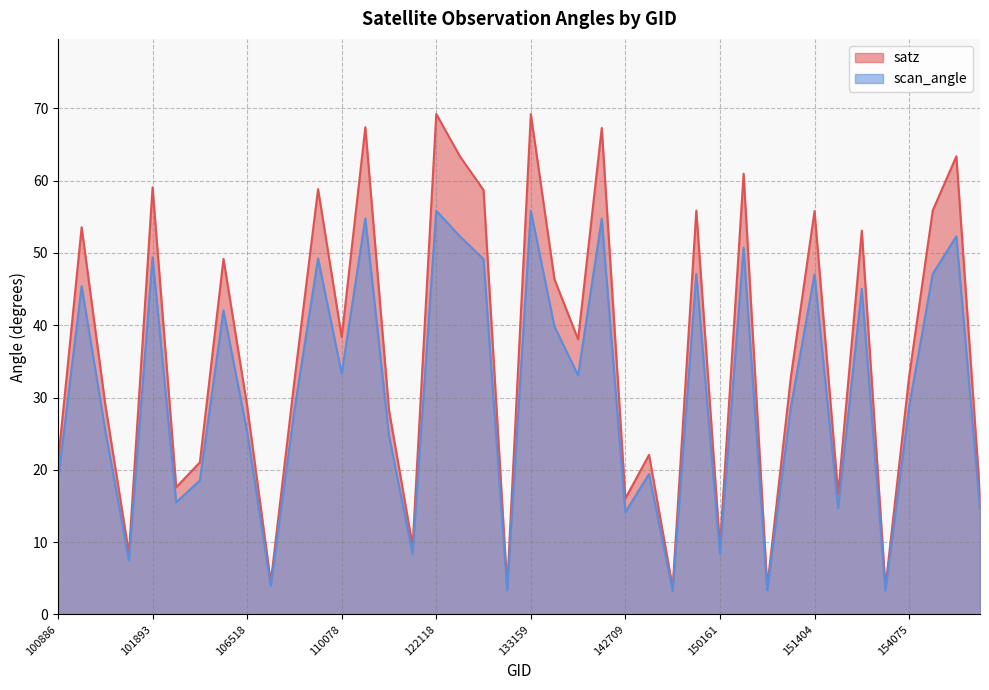

What are all the series names shown in the legend?

satz, scan_angle